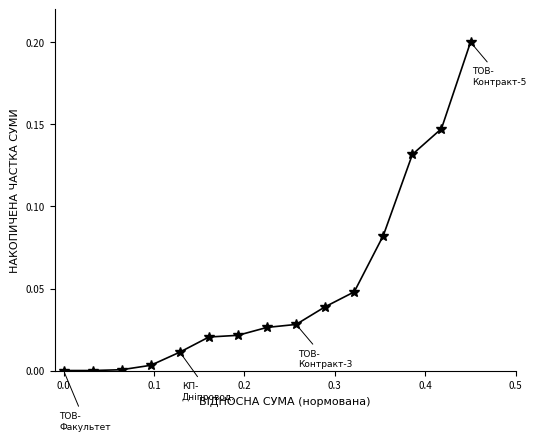

What is the sum of all values?

0.8